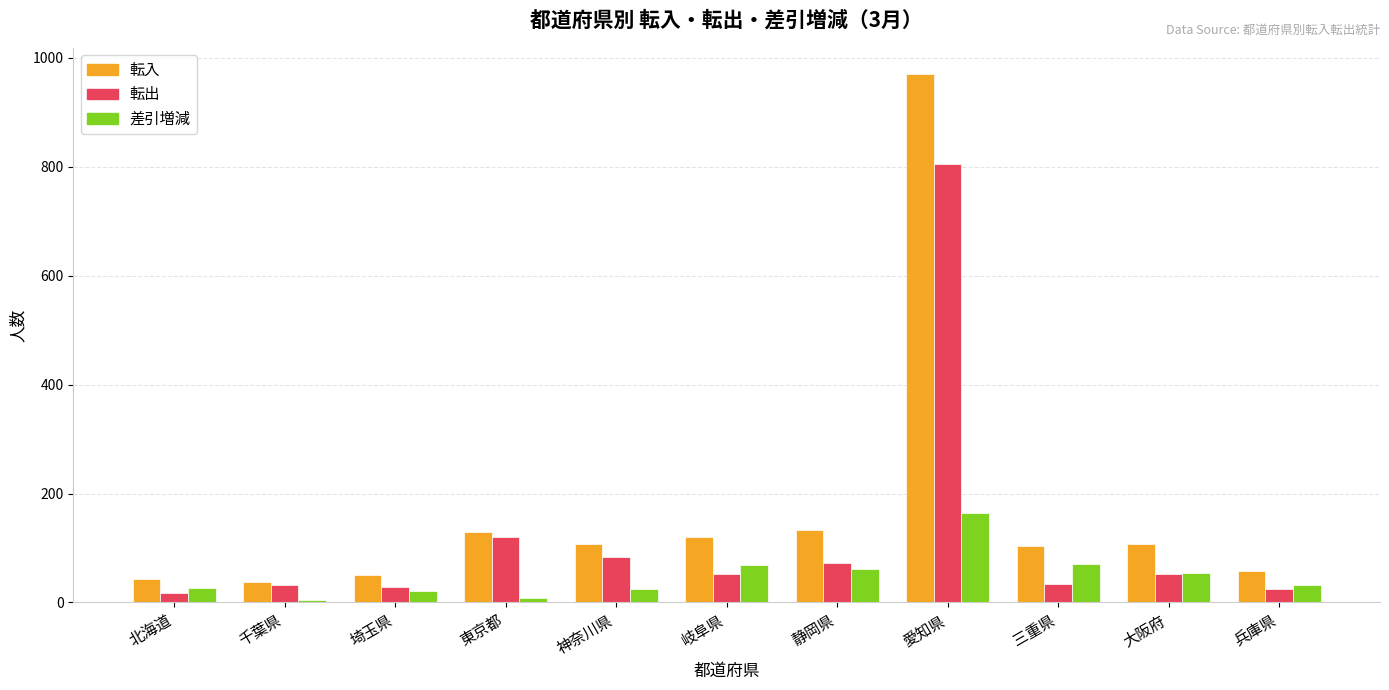

What is the difference between the highest and lowest values at 大阪府?

55